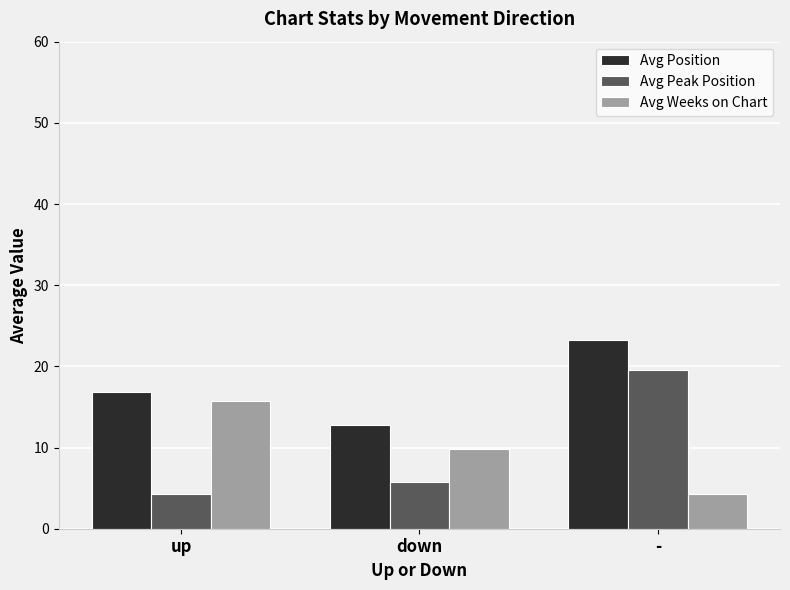

True or false: Avg Weeks on Chart has a value of 17.6 at down.

False